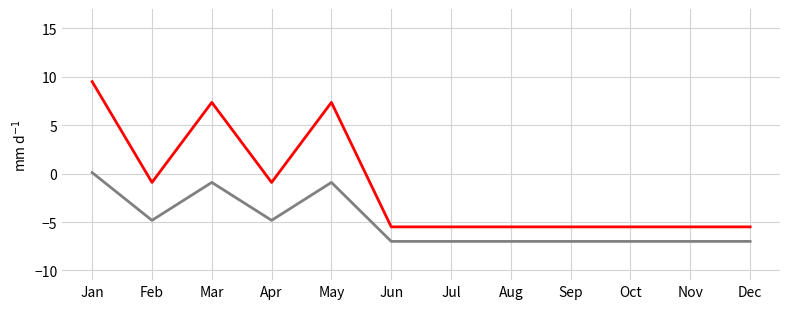

Which category has the highest value across all series?

Jan